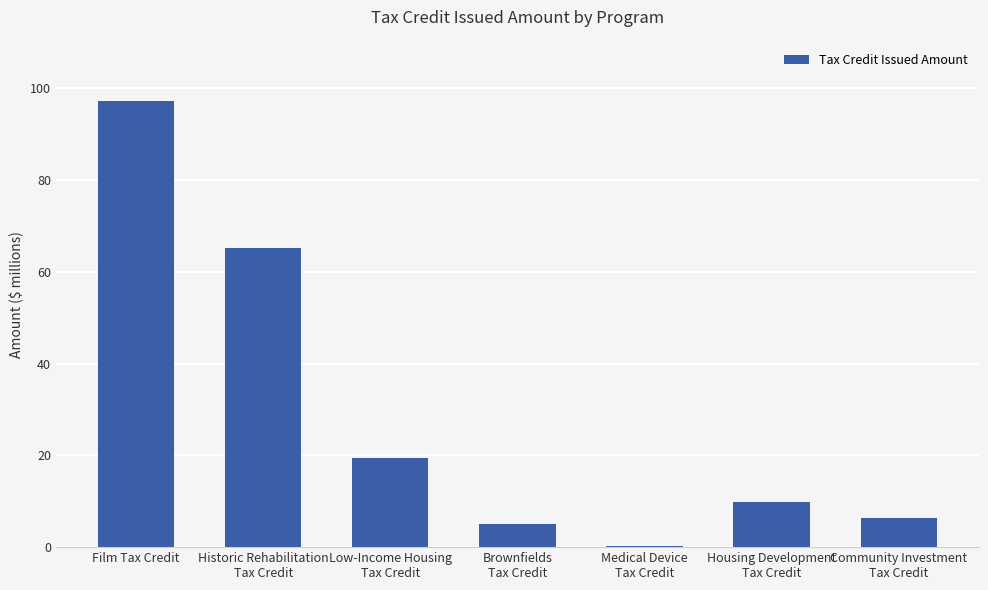

At which label does the data first exceed 9939110?

Film Tax Credit